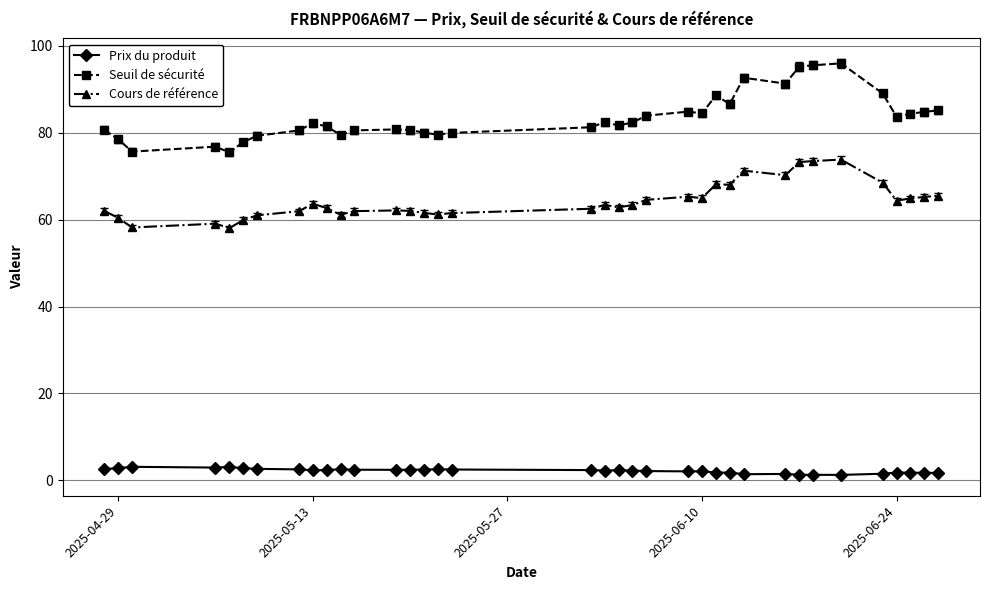

Rank the series by their average value, from lowest to highest.

Prix du produit, Cours de référence, Seuil de sécurité